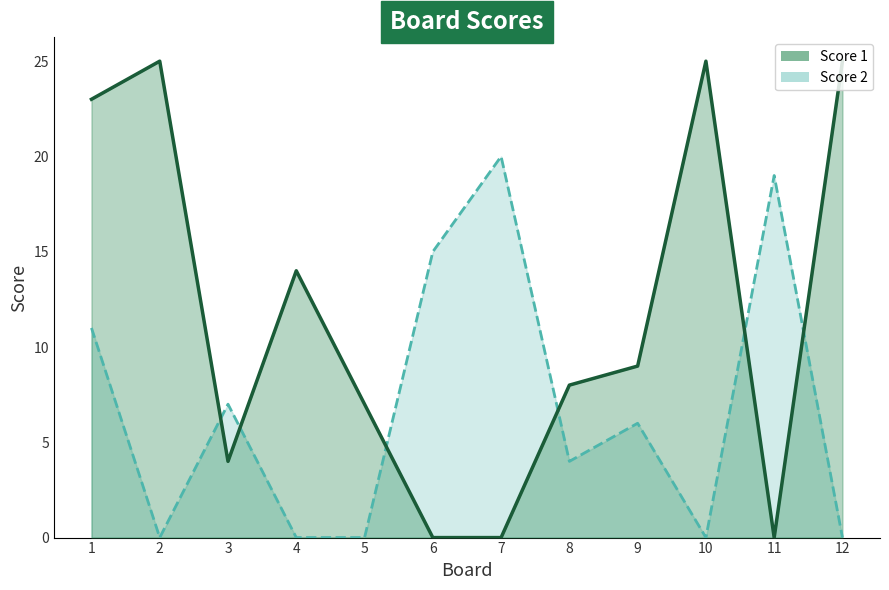

What is the difference between the maximum and second lowest values in the Score 1 (line) series?

25